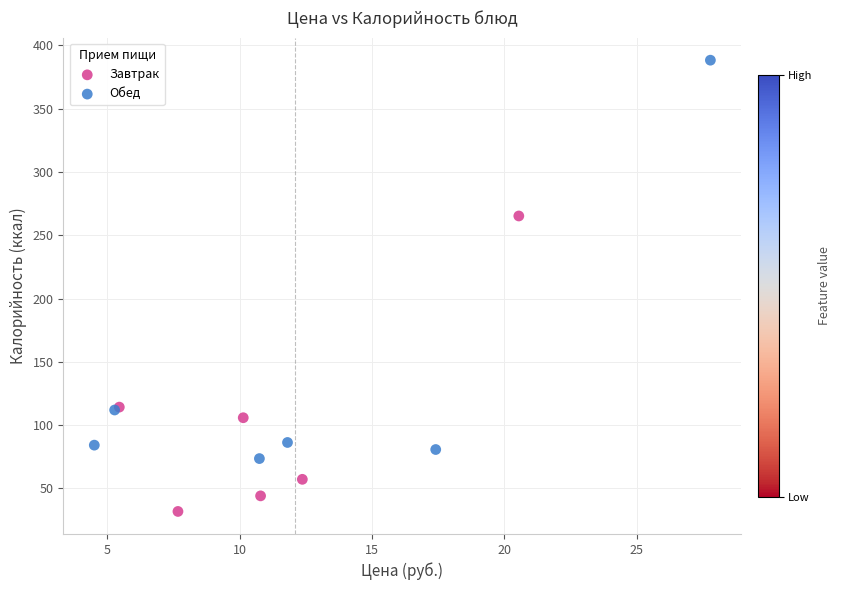

What are all the series names shown in the legend?

Завтрак, Обед